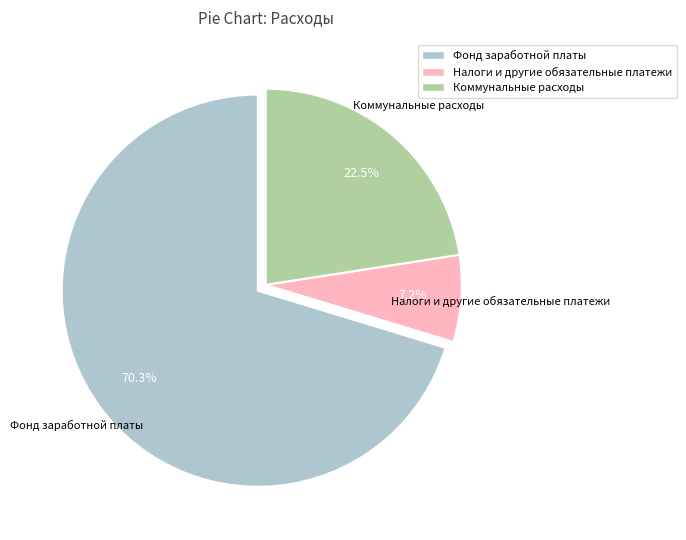

Does any single category account for the majority?

Yes